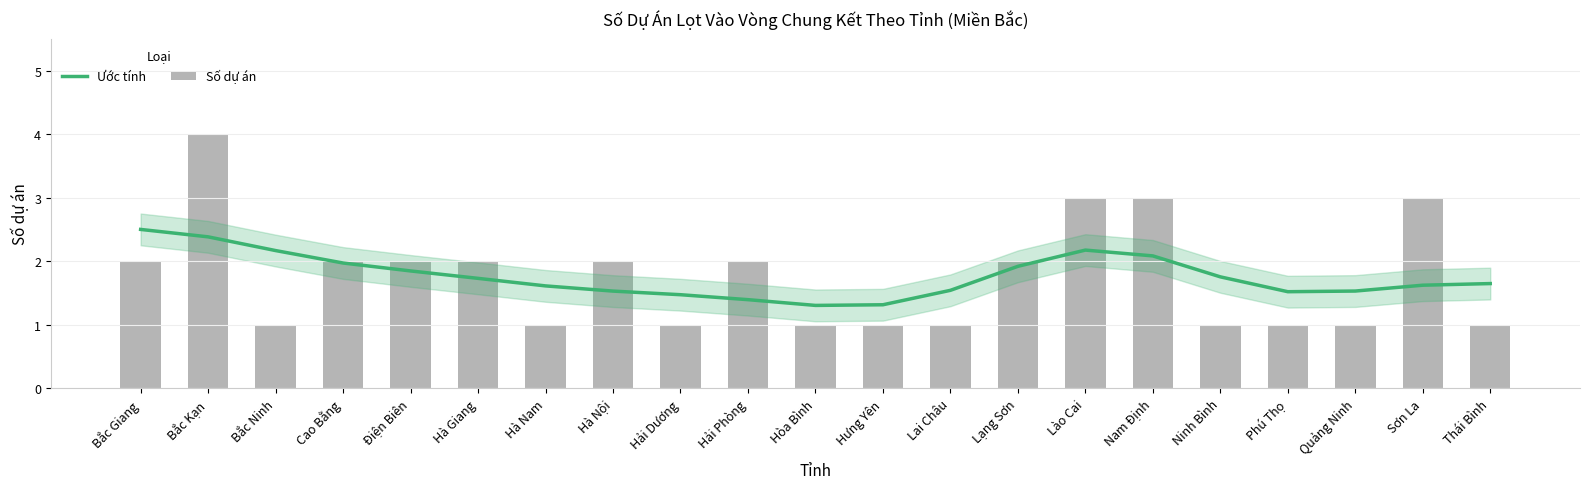

Which category has the highest value across all series?

Bắc Kạn